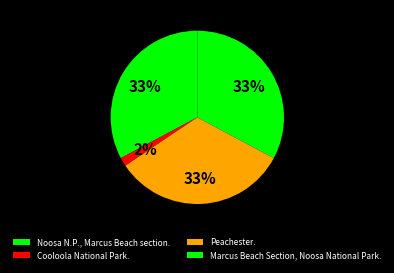

What percentage is the Cooloola National Park. slice, to the nearest percent?

2%